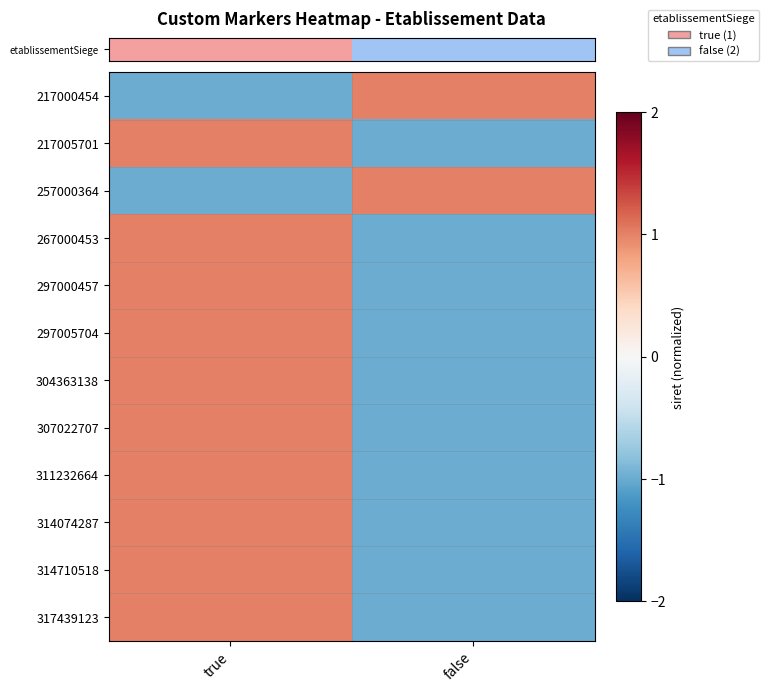

How many distinct data groups are displayed?

12